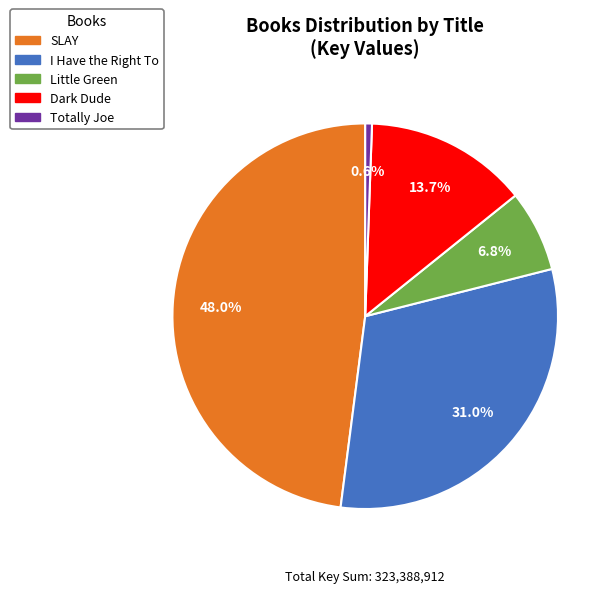

To the nearest percent, what is the difference between the largest and smallest slice percentages?

47%